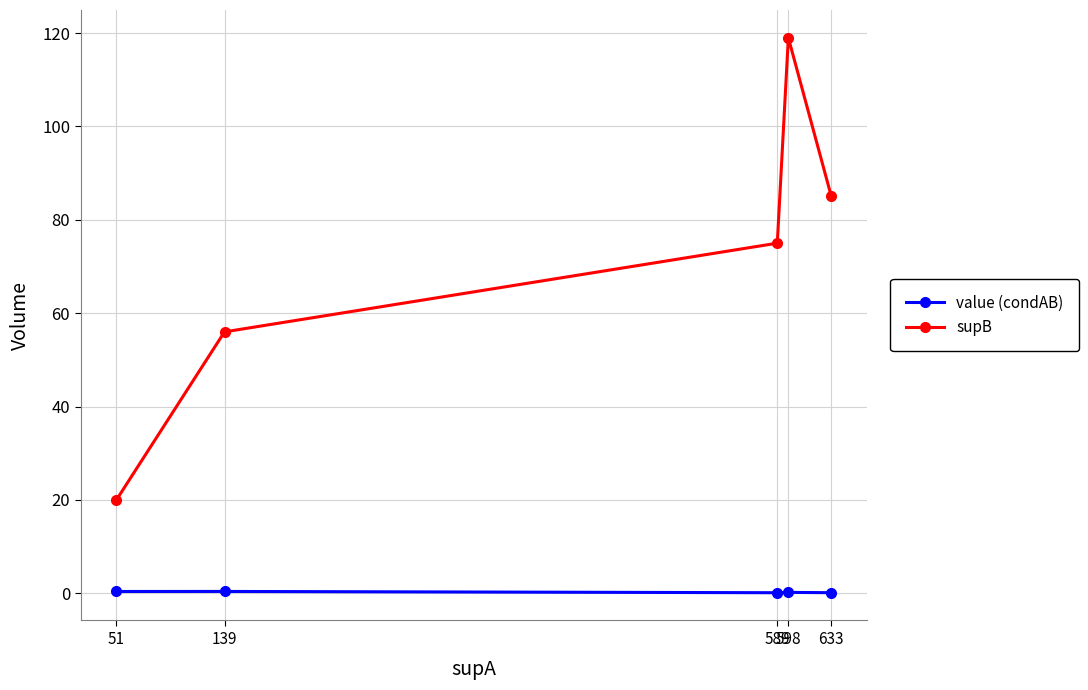

True or false: supB has more than 0 interior local peaks.

True